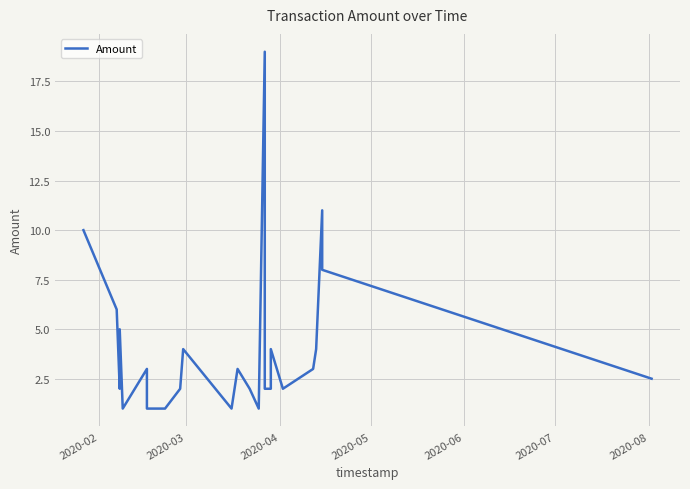

Is it true that the value at 18 is 5.9?

False